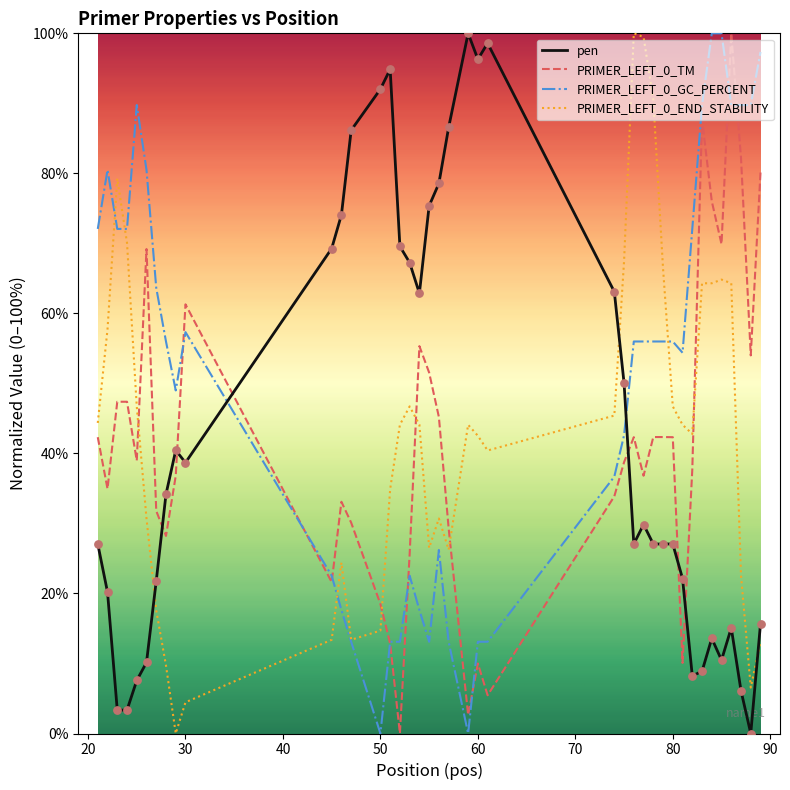

Which series has the largest total across all categories?

PRIMER_LEFT_0_GC_PERCENT